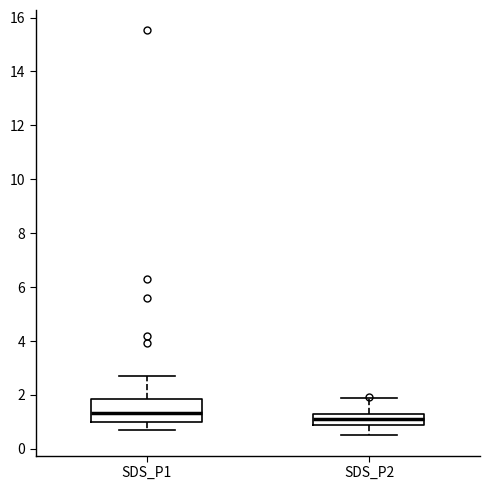

Where is the lower edge of the box for SDS_P1 on the y-axis? The values are not printed on the chart, so give them approximately, as read against the axis.

1.0